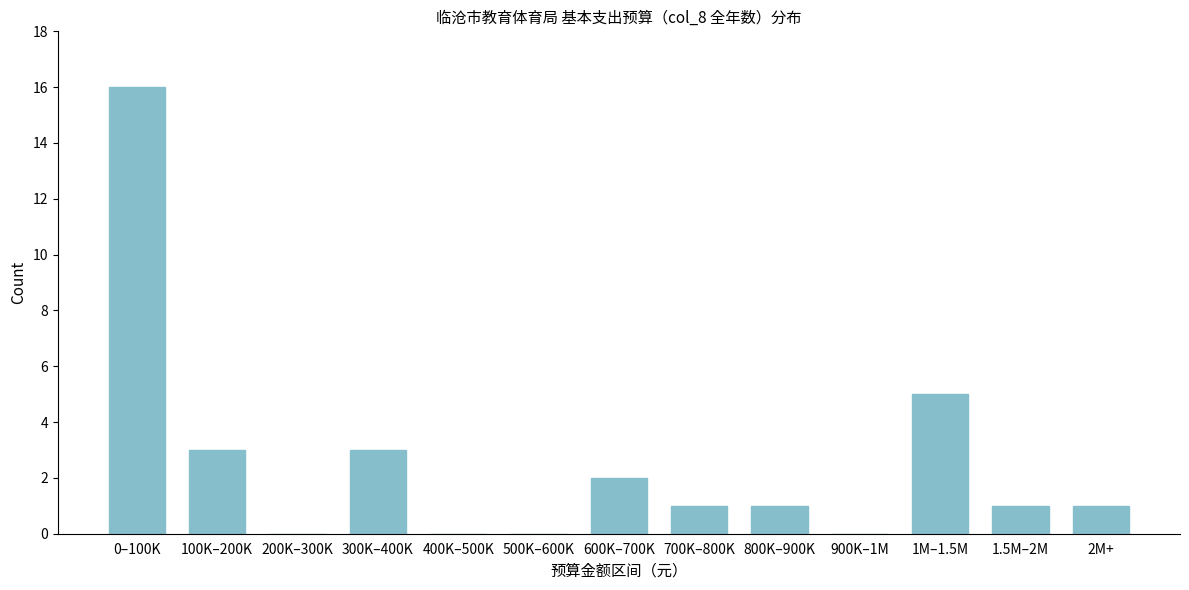

Reading left to right, list all the values displayed in this chart.

0–100K=16	100K–200K=3	200K–300K=0	300K–400K=3	400K–500K=0	500K–600K=0	600K–700K=2	700K–800K=1	800K–900K=1	900K–1M=0	1M–1.5M=5	1.5M–2M=1	2M+=1